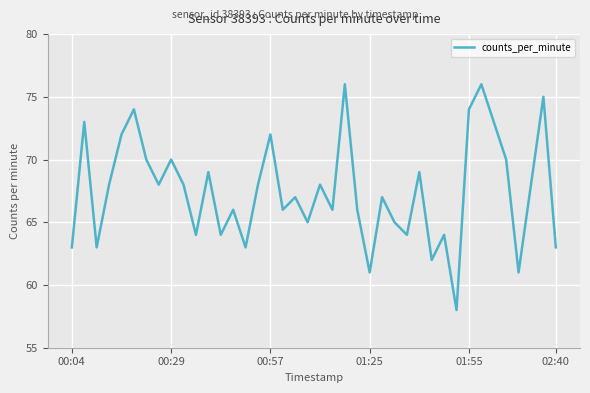

What is the smallest value displayed?

58